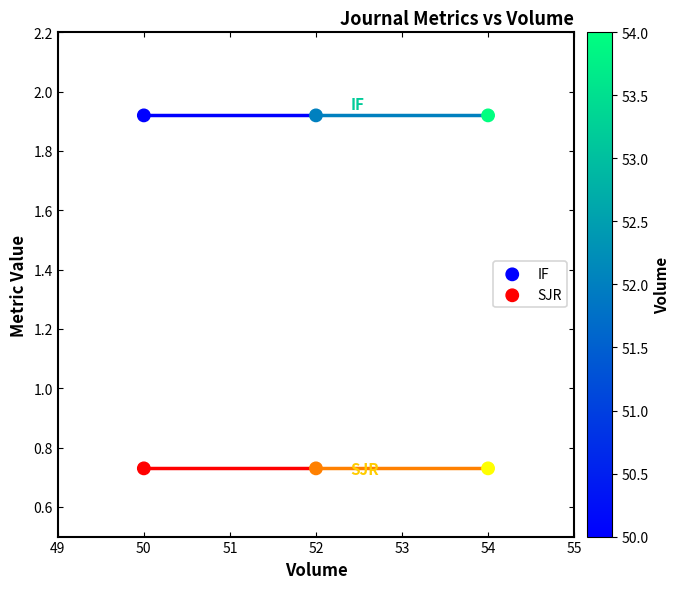

Which series reaches the minimum Y coordinate?

SJR